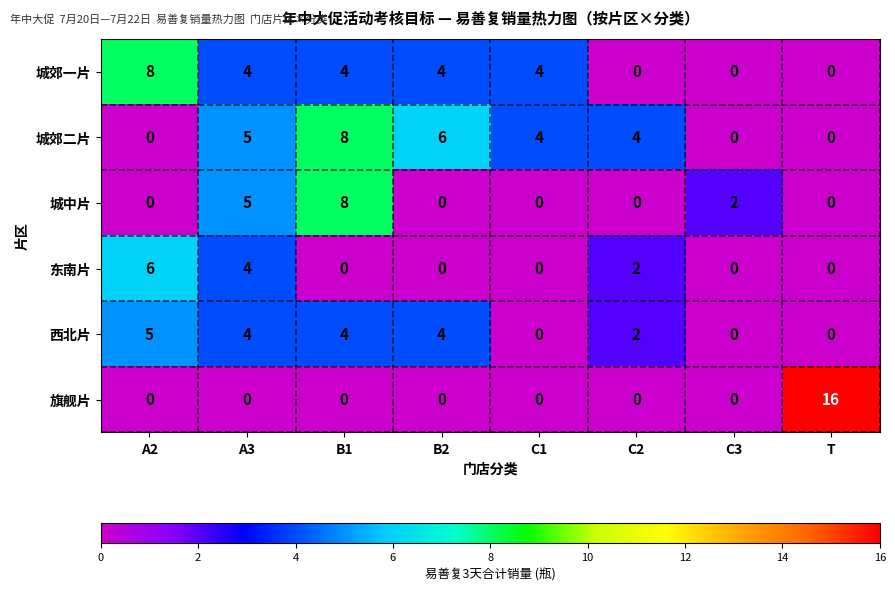

At which label does 城郊二片 first exceed 4?

A3